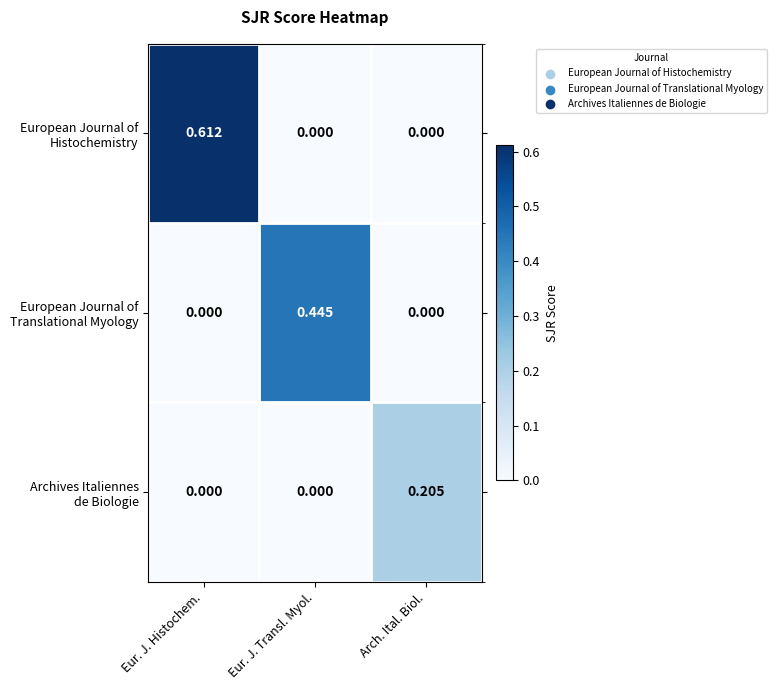

Which category has the highest value across all series?

Eur. J. Histochem.